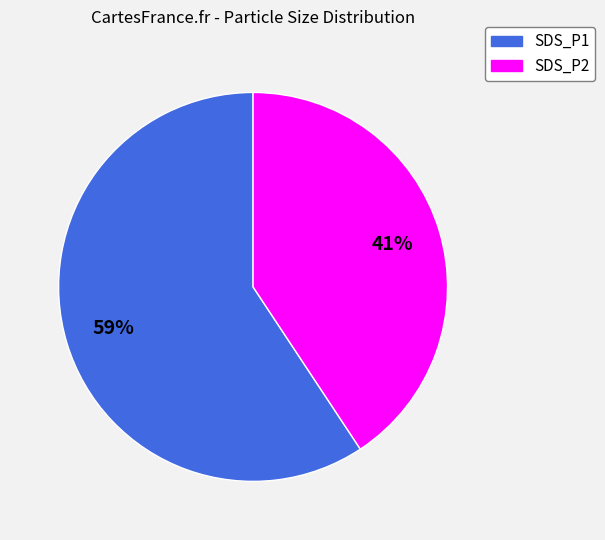

Approximately how many times larger is the value at SDS_P2 compared to SDS_P1?

0.7